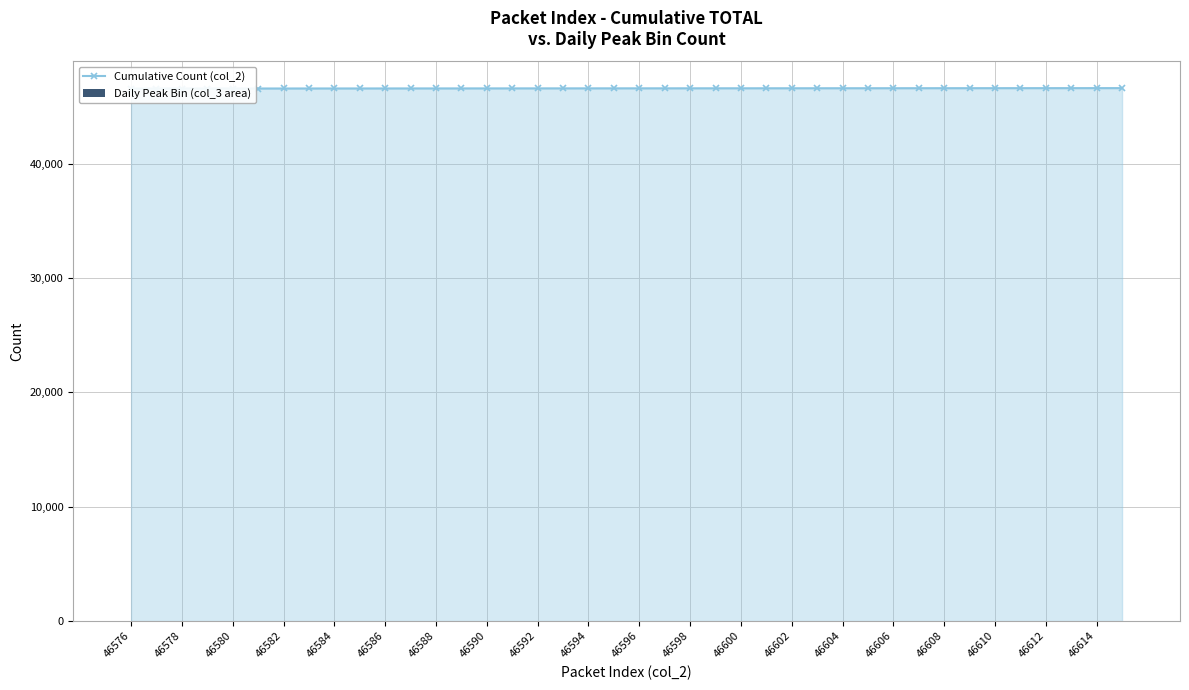

What are all the series names shown in the legend?

Cumulative Count (col_2), Daily Peak Bin (col_3 area)